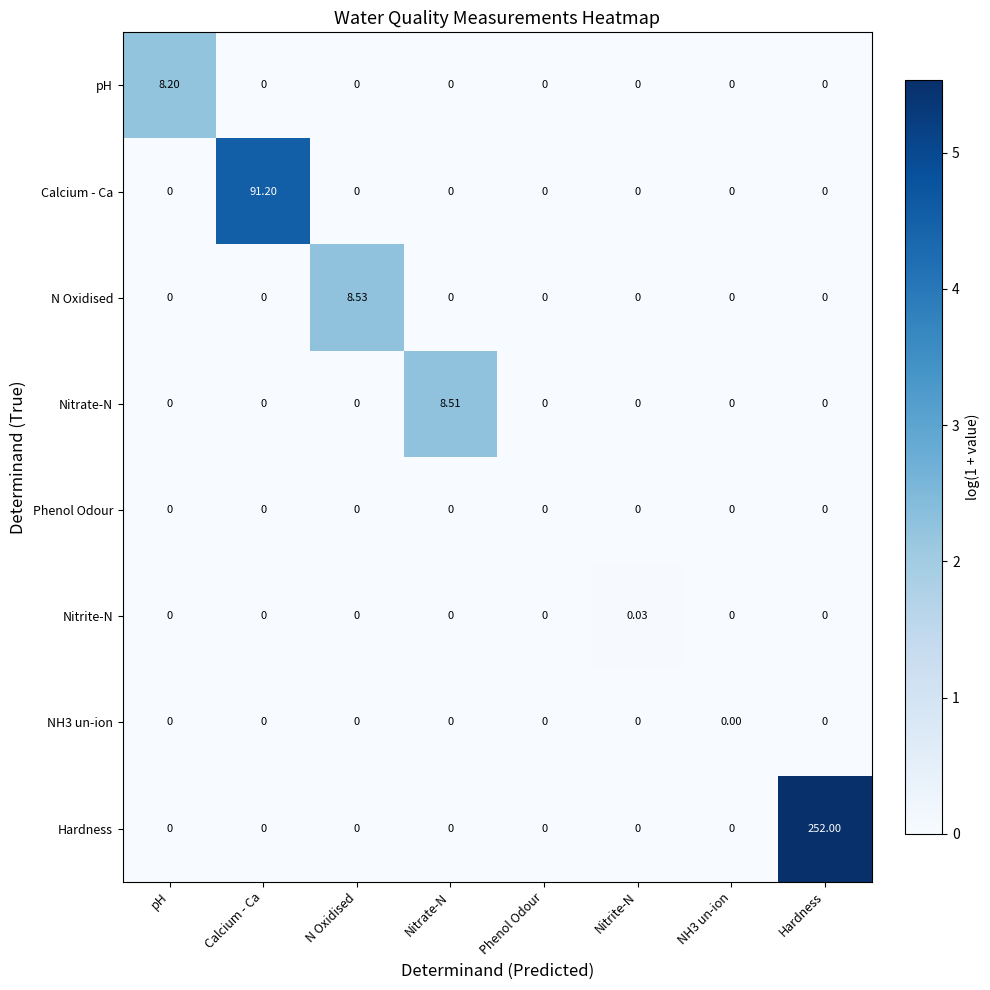

At which category is the sum across all series the highest?

Hardness